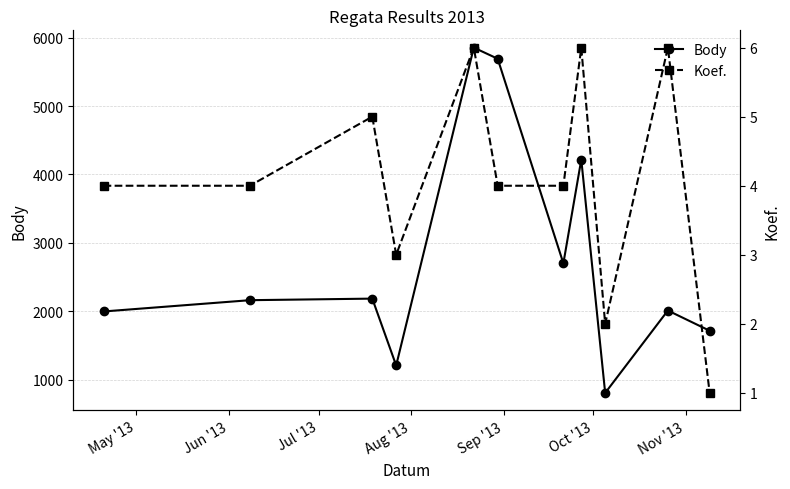

Reading left to right, extract all data points from this chart.

Body: 1996	2161	2184	1206	5856	5693	2700	4218	804	2010	1714
Koef.: 4	4	5	3	6	4	4	6	2	6	1